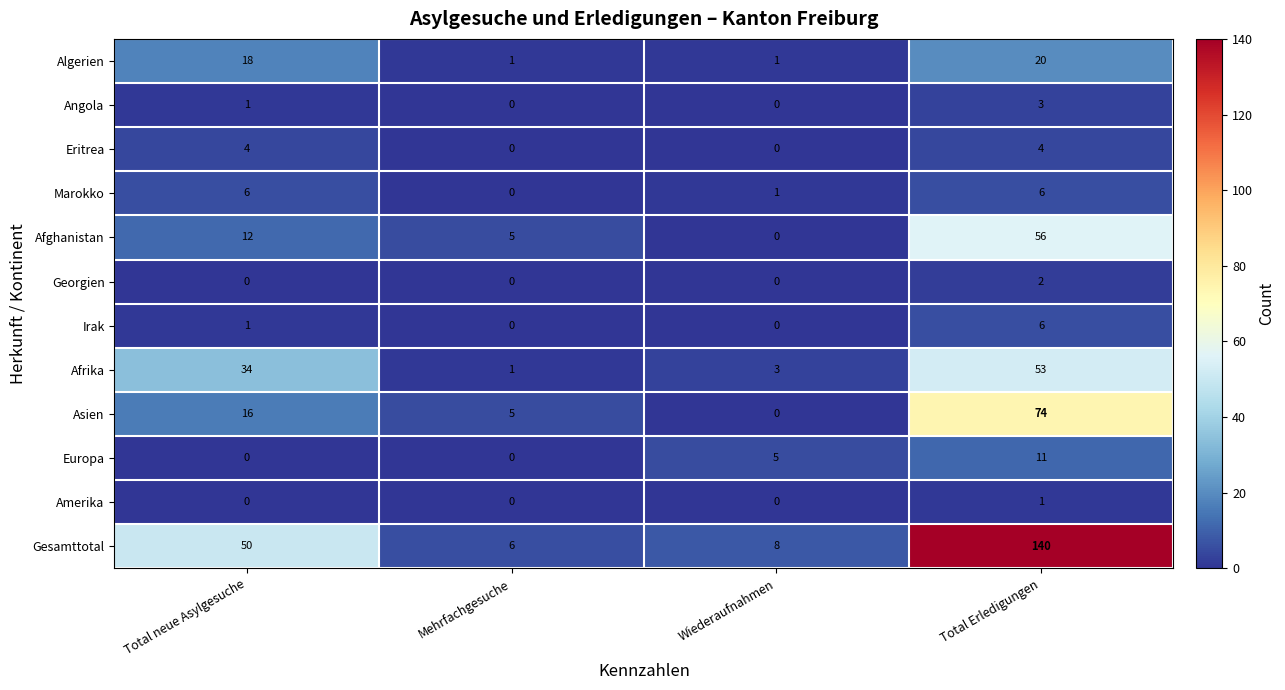

Which series has the largest total across all categories?

Gesamttotal